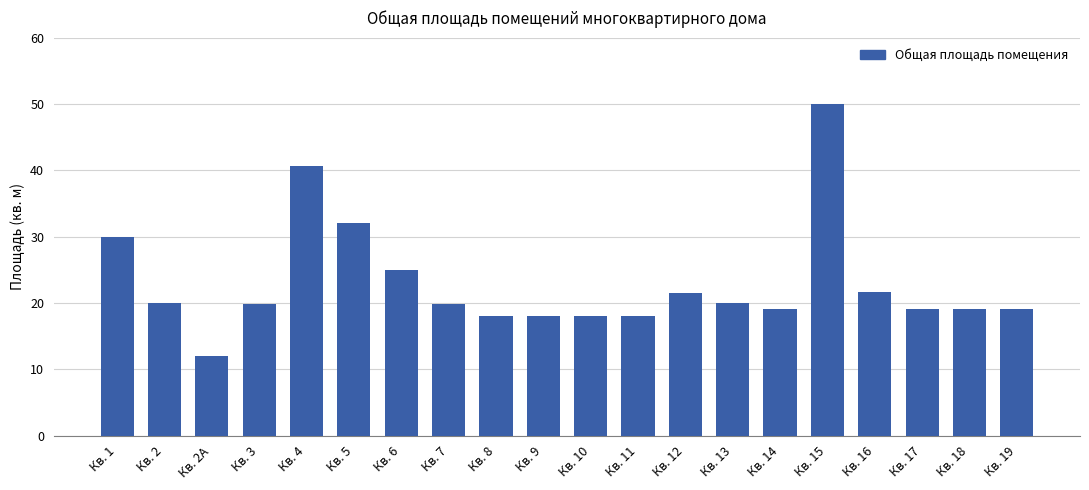

What value does the data have at Кв. 6?

25.0